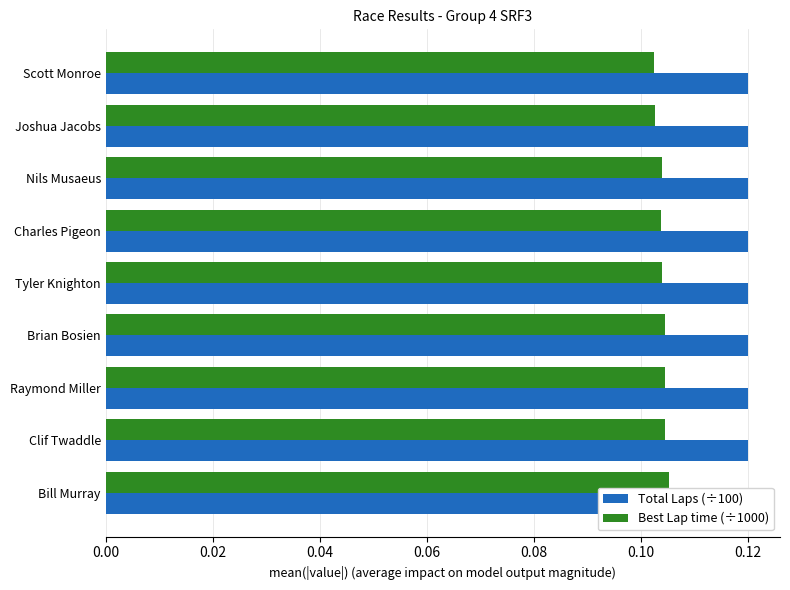

True or false: Best Lap time (÷1000) has a value of 0.1 at Bill Murray.

True